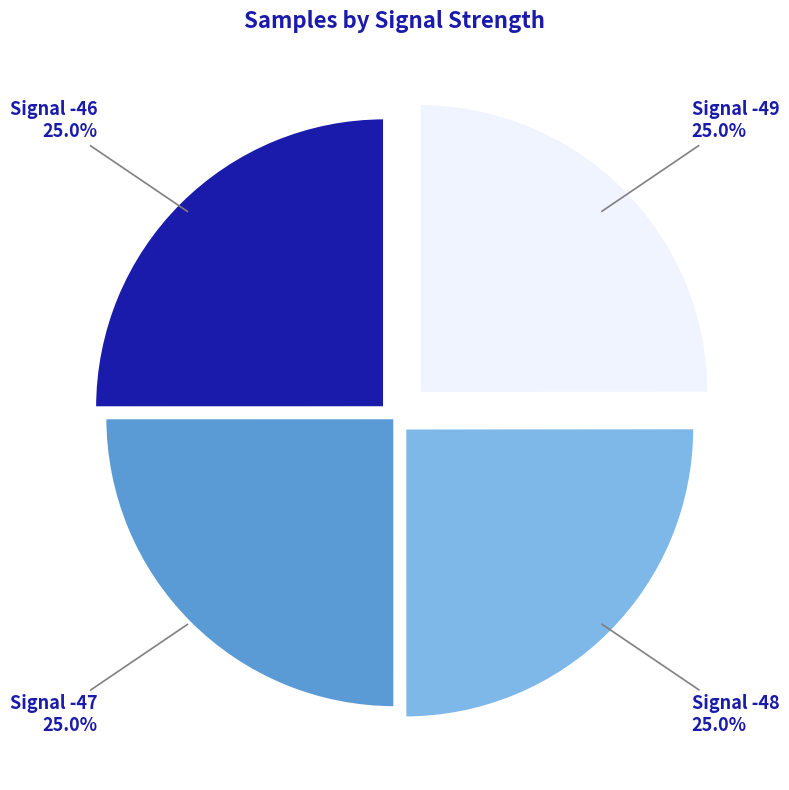

Count the number of slices in the pie.

4